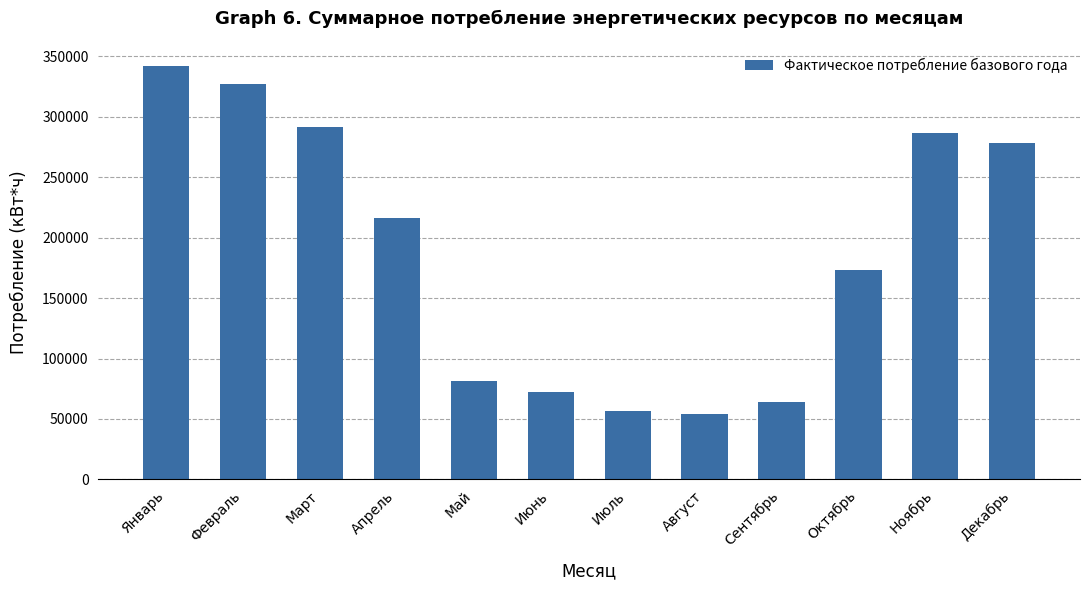

What is the sum of the values at Январь and Ноябрь?

628707.8